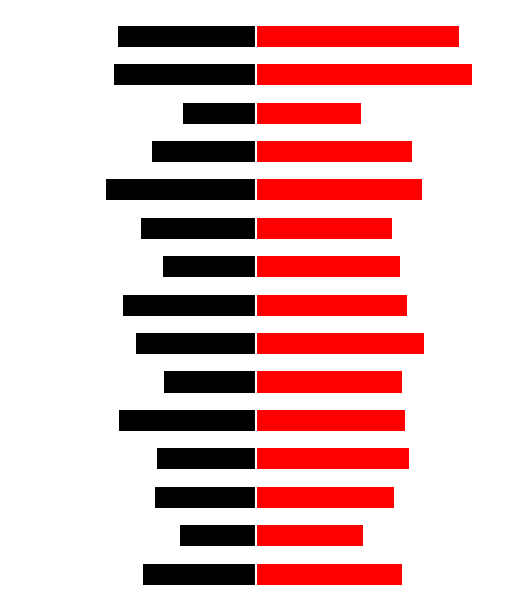

What is the value of the rising bar at the 5th from the left?

27.3